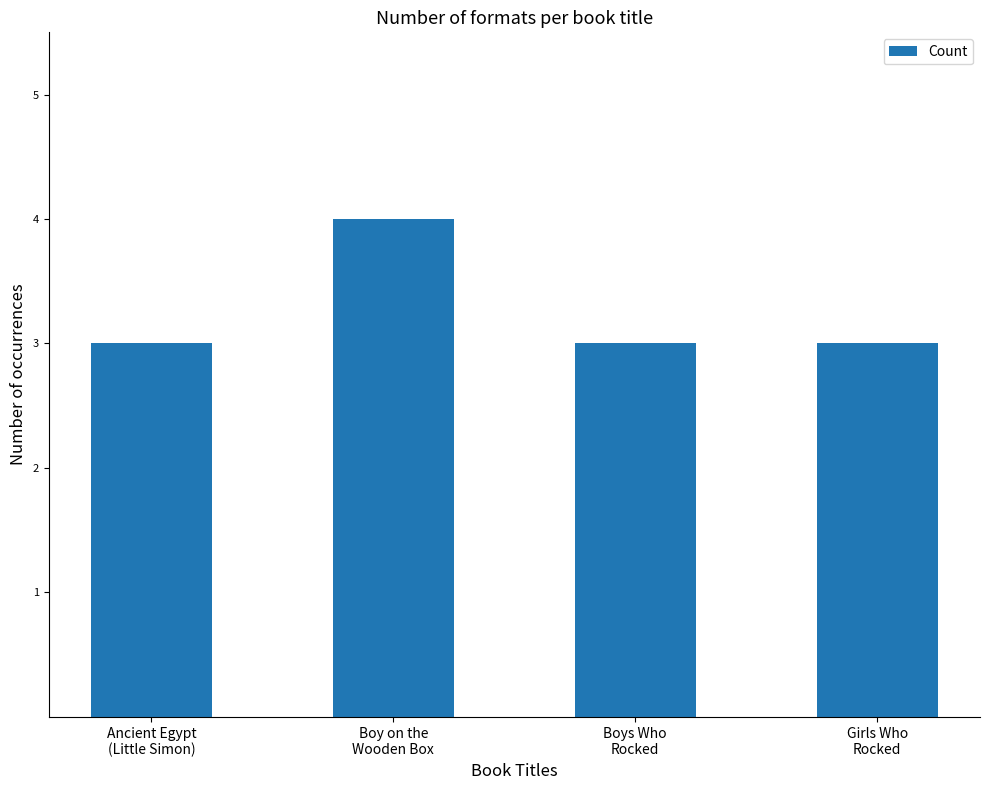

At which category does the chart reach its peak across all series?

Boy on the
Wooden Box